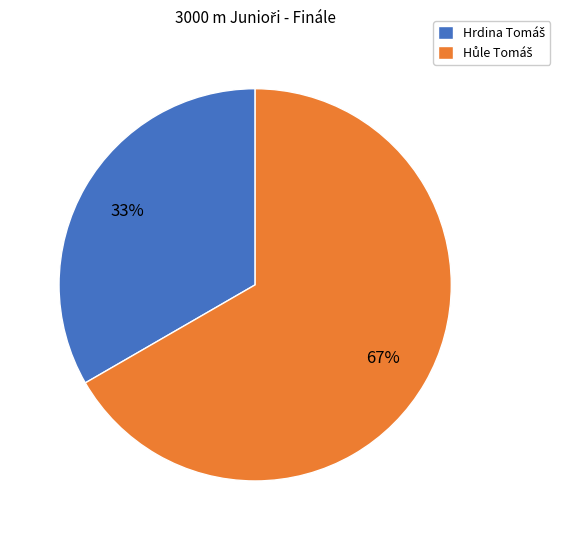

To the nearest percent, what is the average slice percentage?

50%